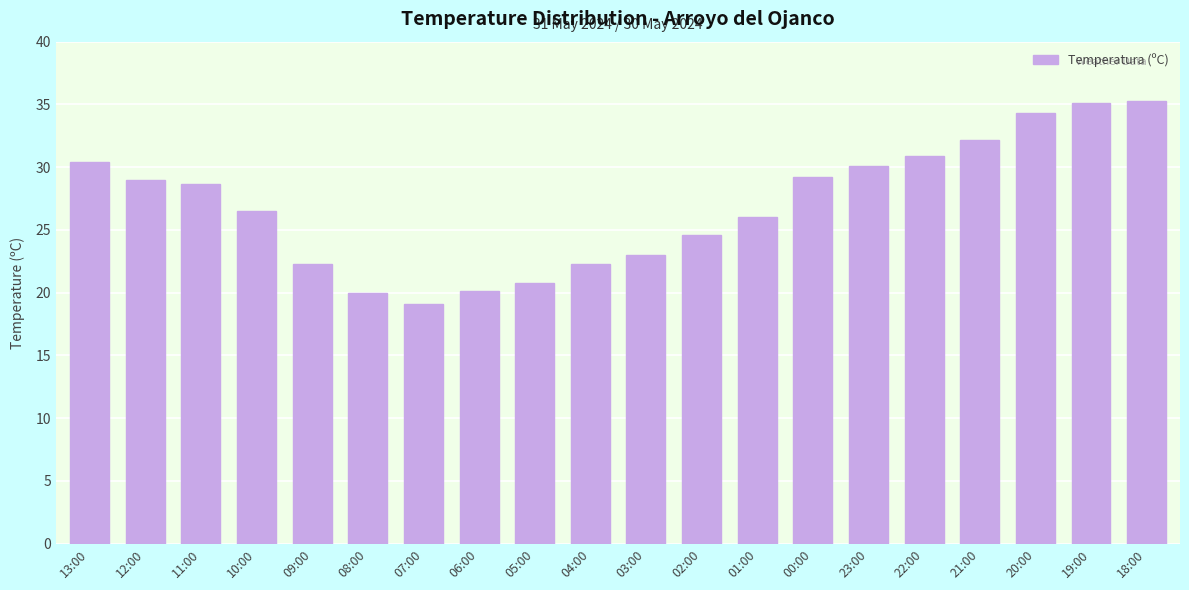

Are the bars horizontal?

No